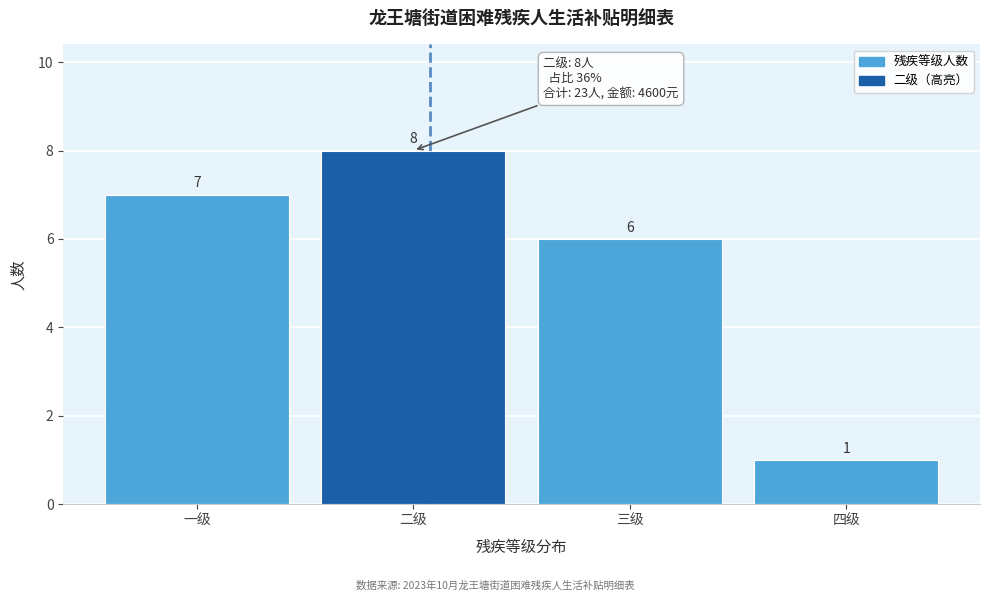

Reading right to left, extract all data points from this chart.

1	6	8	7